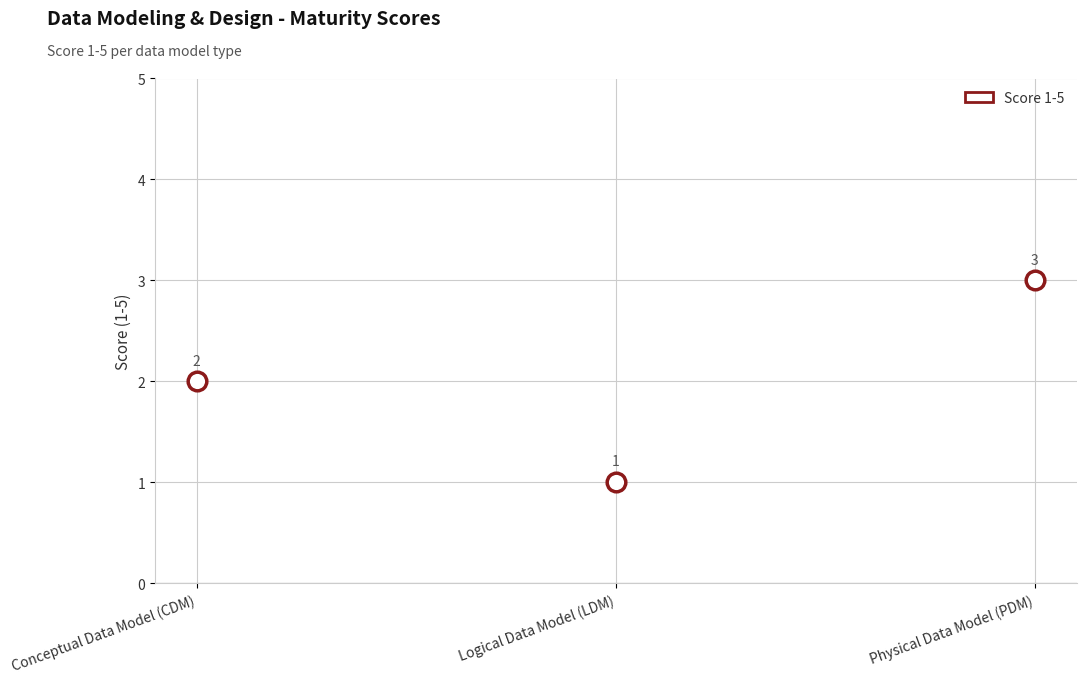

Count the number of points in this scatter plot.

3